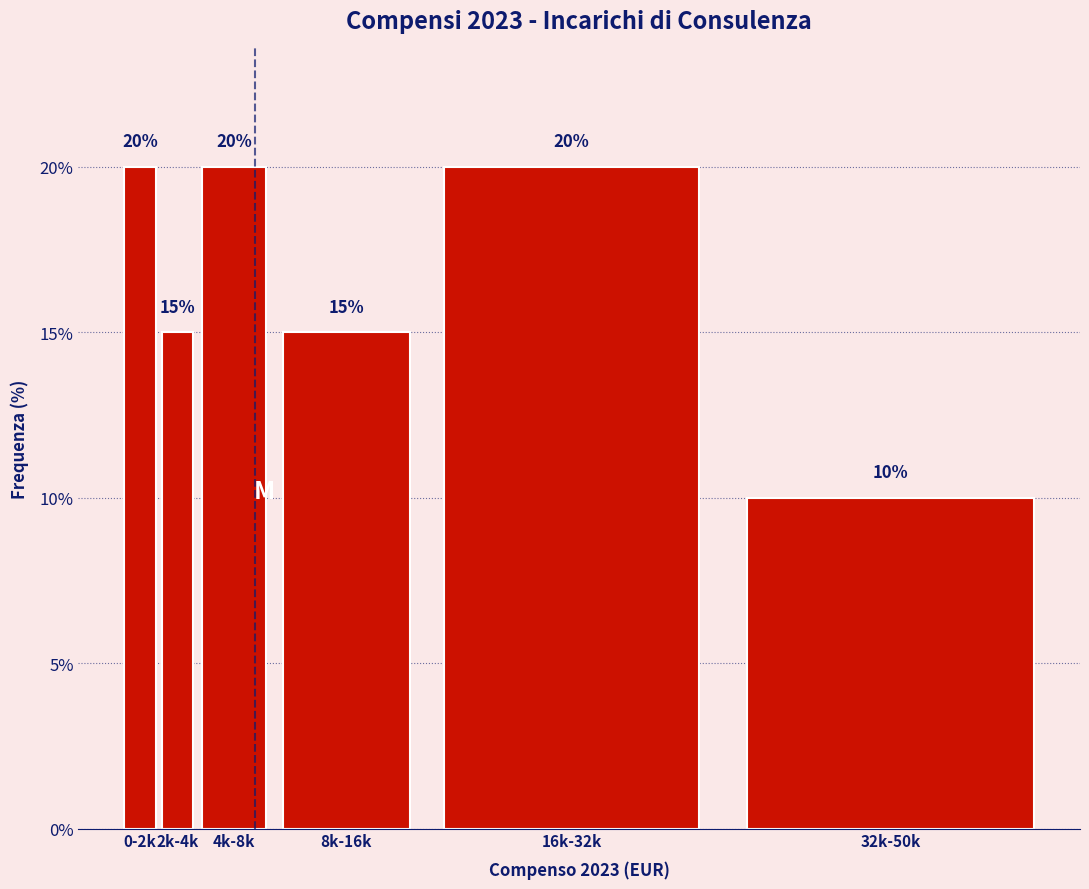

Reading left to right, transcribe all the data shown in this chart.

0-2k=20	2k-4k=15	4k-8k=20	8k-16k=15	16k-32k=20	32k-50k=10